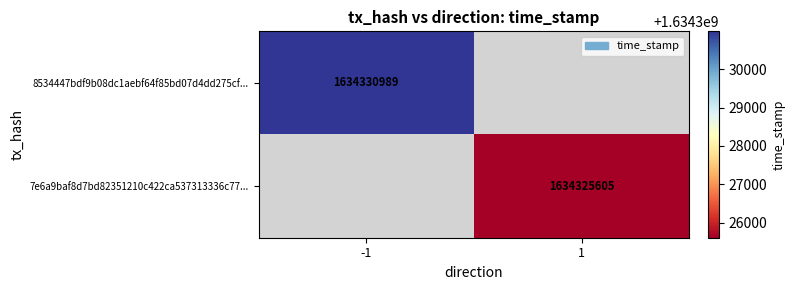

What is the maximum value shown in the chart?

1634330989.0